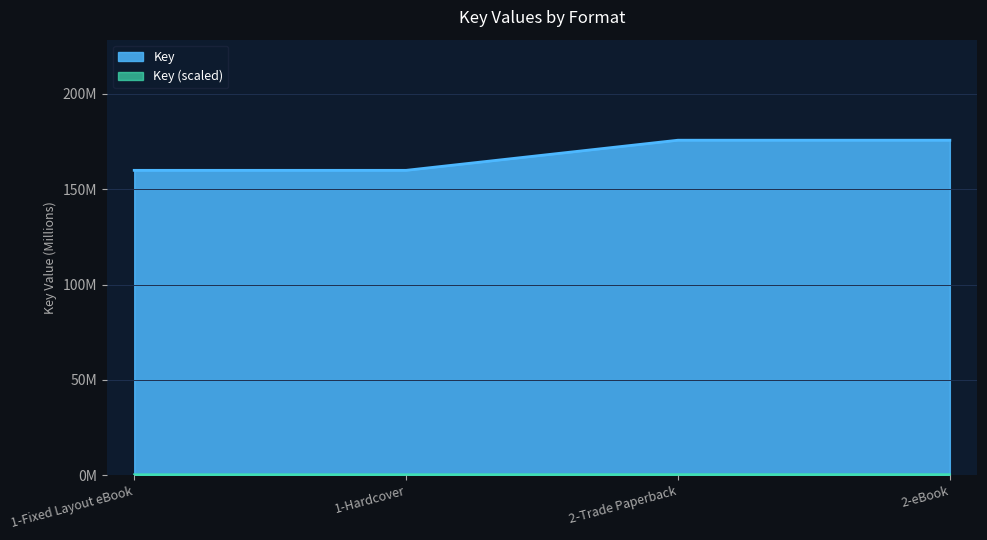

What is the change in value from 1-Fixed Layout eBook to 2-Trade Paperback?

+15.8